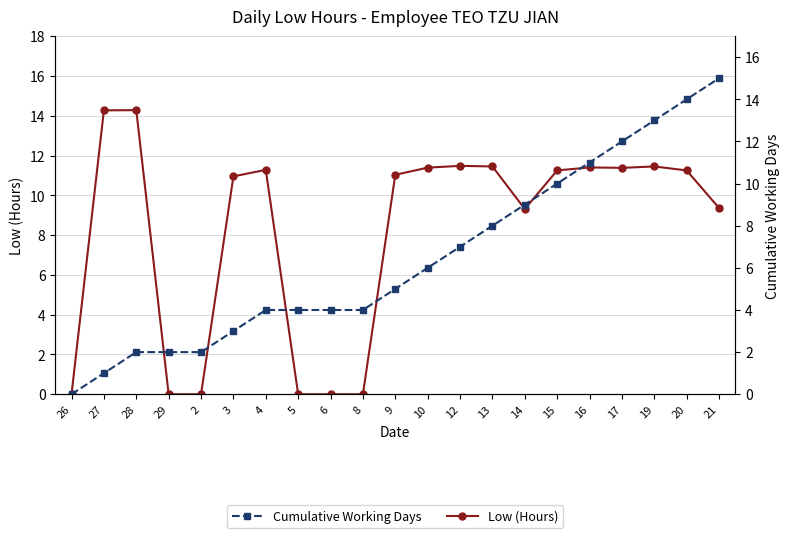

Between which two adjacent categories do Cumulative Working Days and Low (Hours) first intersect?

28 and 29